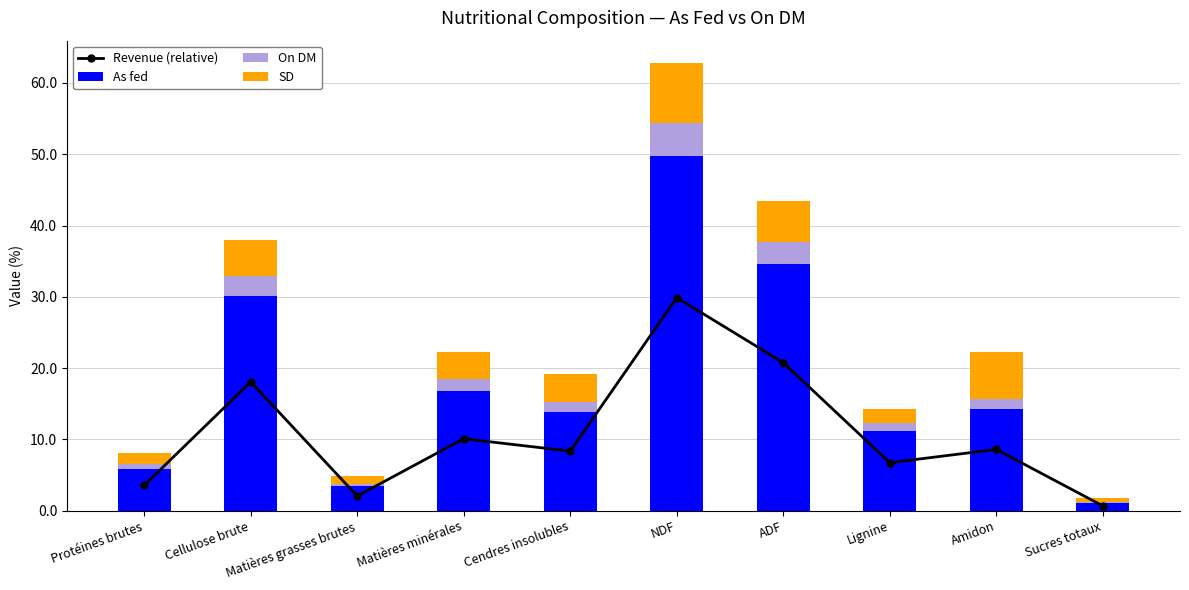

Rank the categories by SD value from highest to lowest.

NDF, Amidon, ADF, Cellulose brute, Cendres insolubles, Matières minérales, Lignine, Protéines brutes, Matières grasses brutes, Sucres totaux